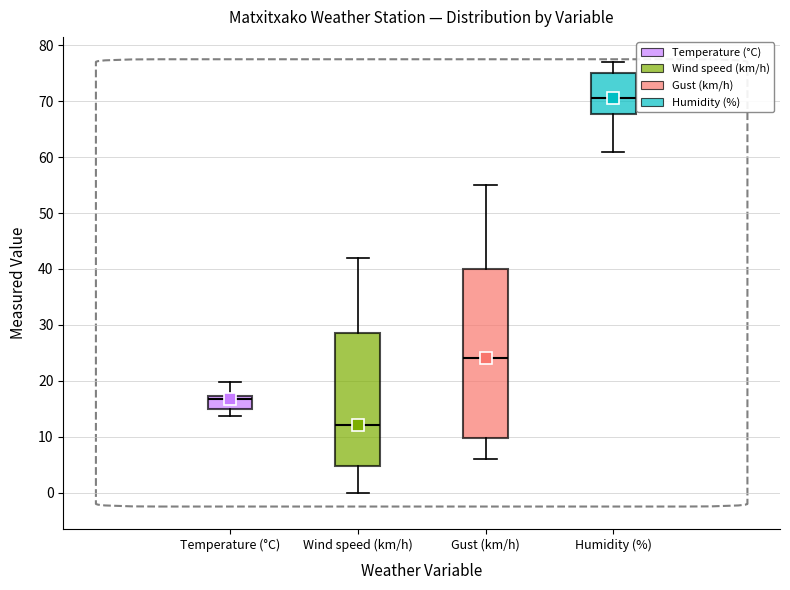

Which box's median line is the highest?

Humidity (%)